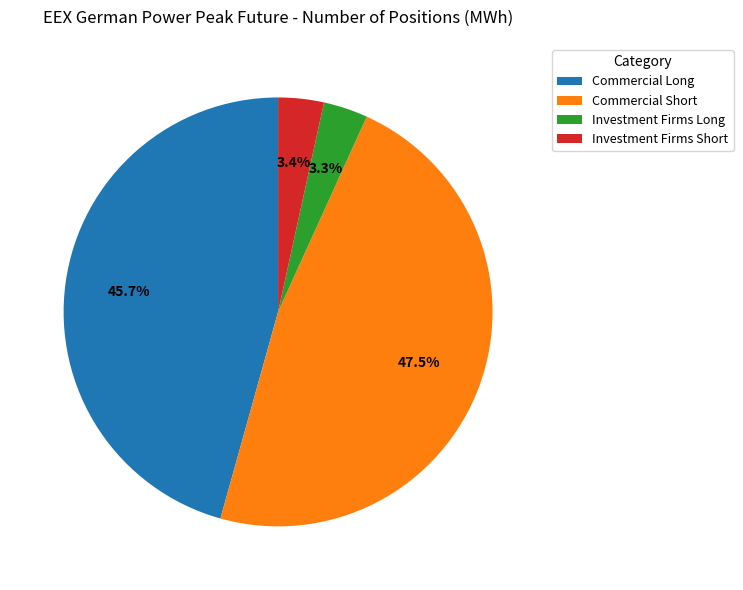

How many slices are in this pie chart?

4